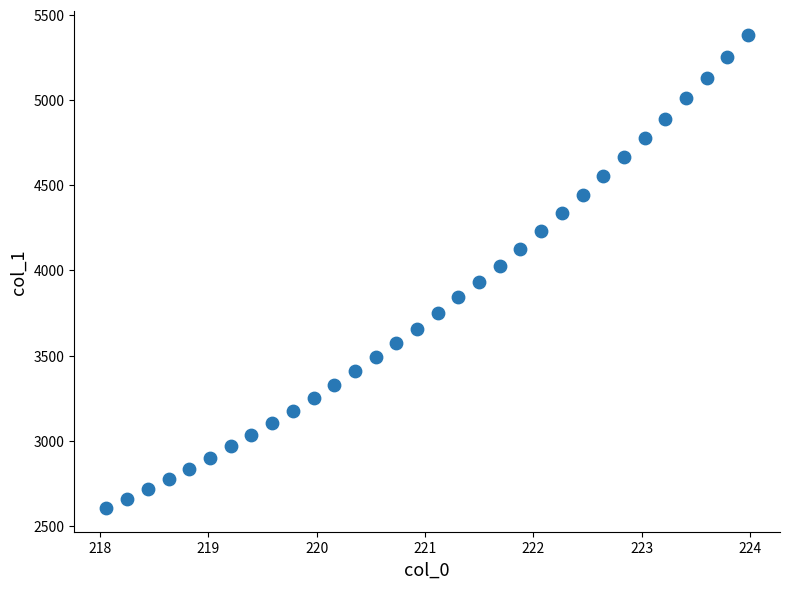

What is the range of Y values (max minus min)?

2778.7